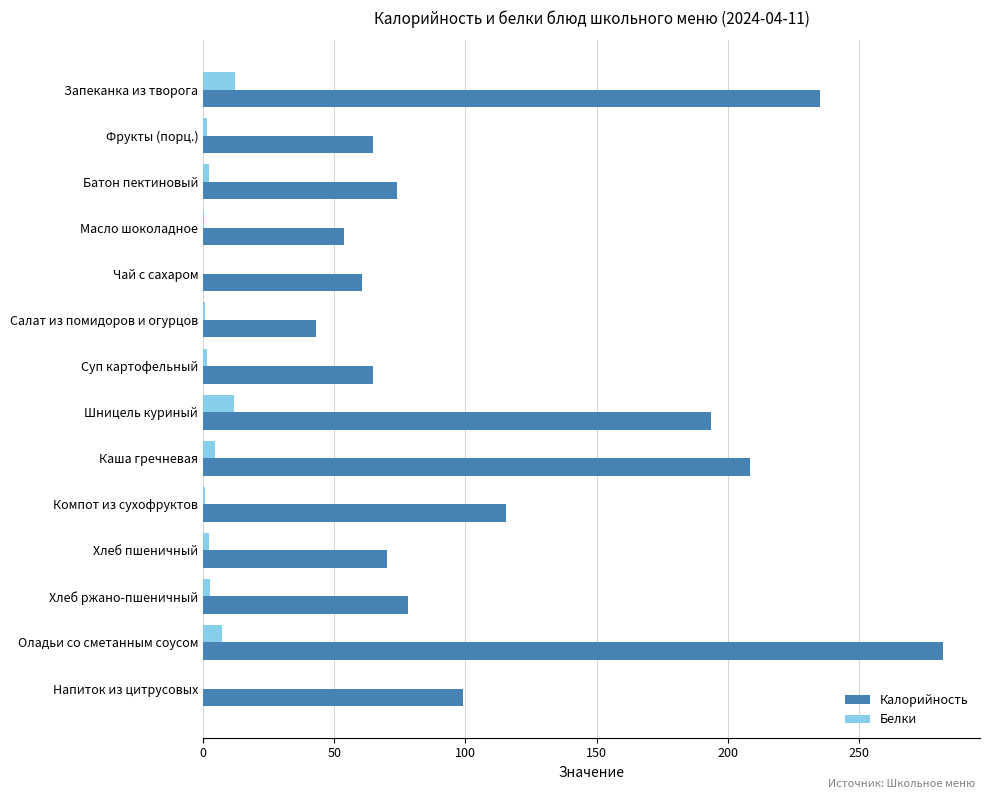

Is the value of Белки at Компот из сухофруктов greater than the value of Калорийность at Хлеб ржано-пшеничный?

No